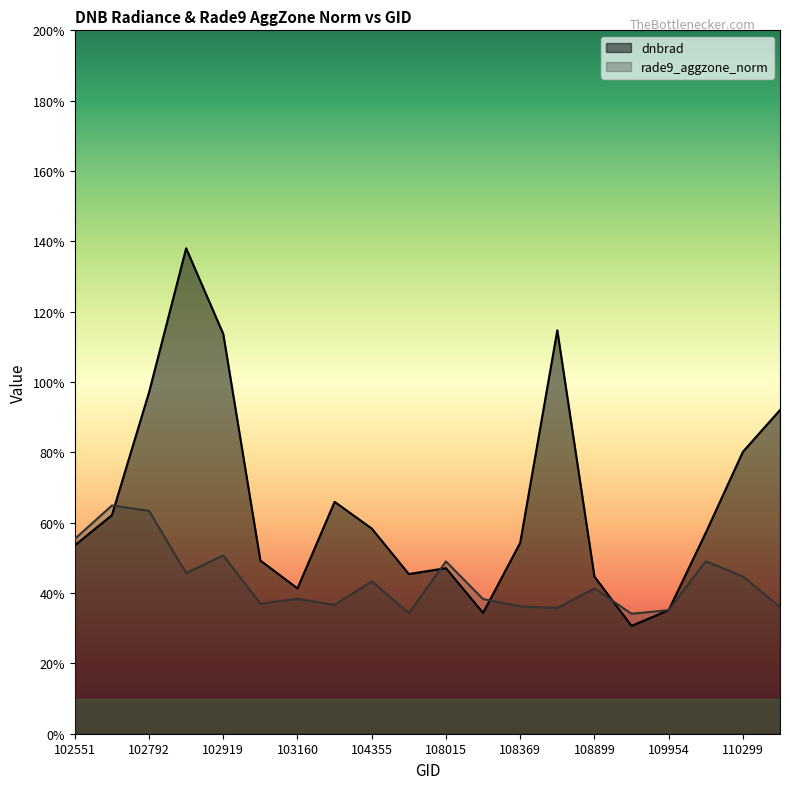

True or false: rade9_aggzone_norm and dnbrad cross at least once.

True